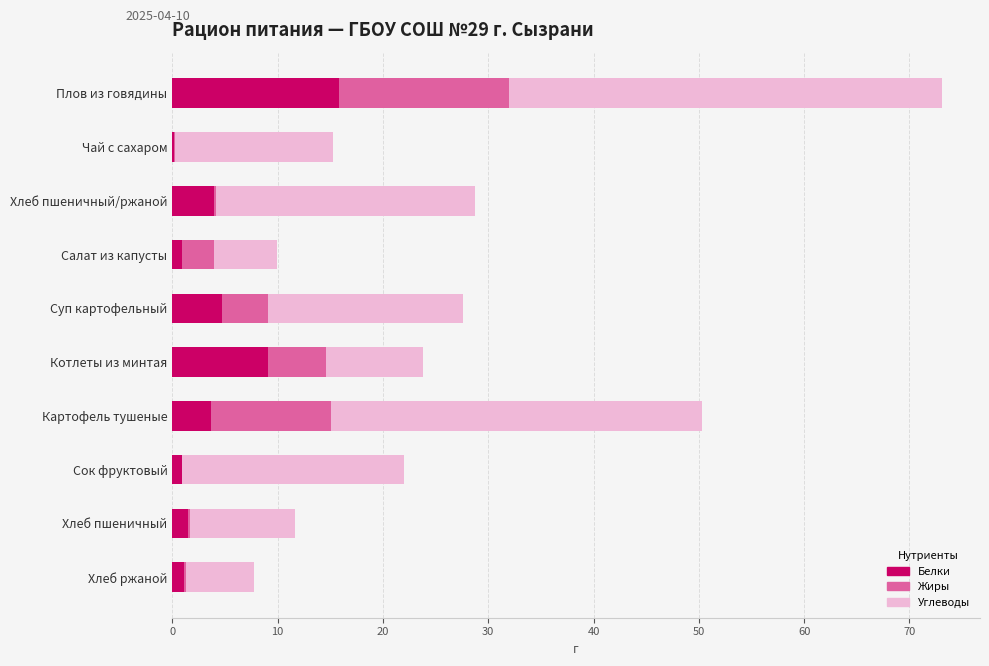

How many series are shown in this chart?

3